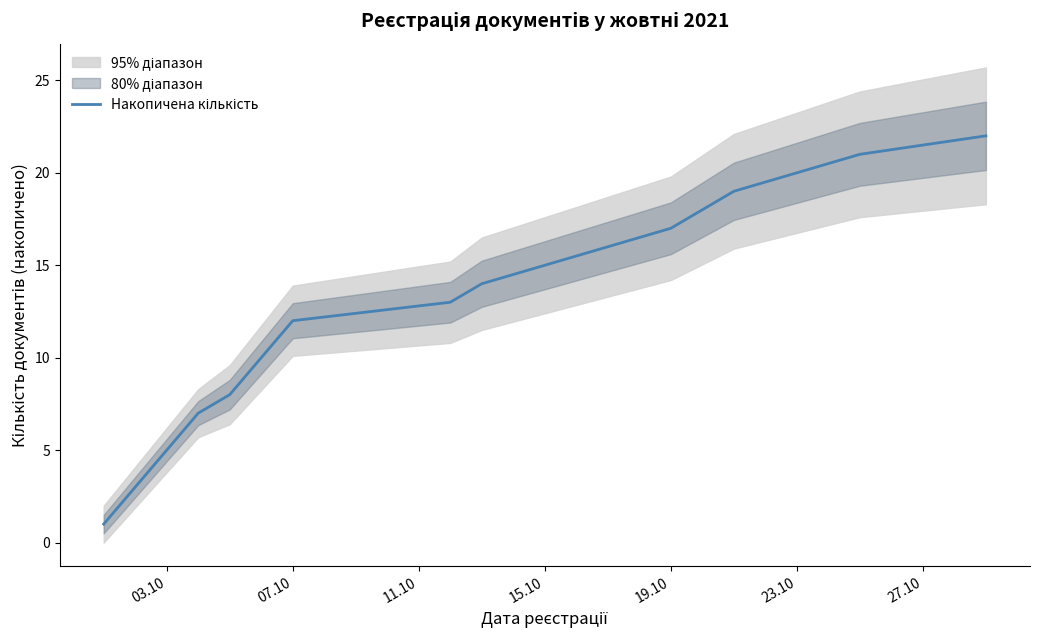

Reading left to right, what are all the values shown in this chart?

1	7	8	12	13	14	17	19	21	22